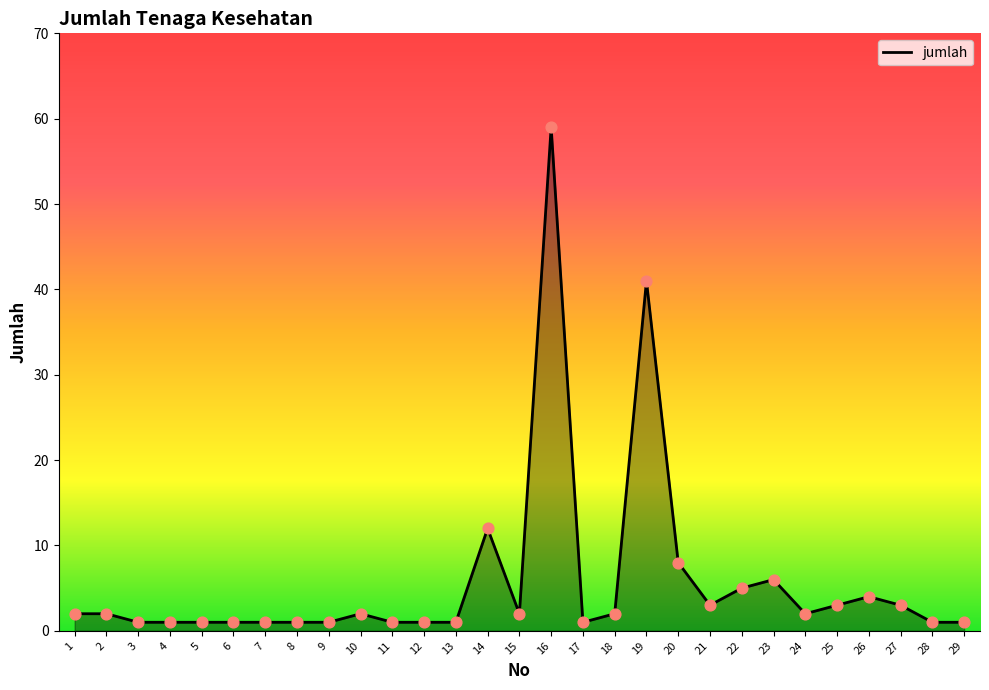

Between 29 and 26, which is larger?

26